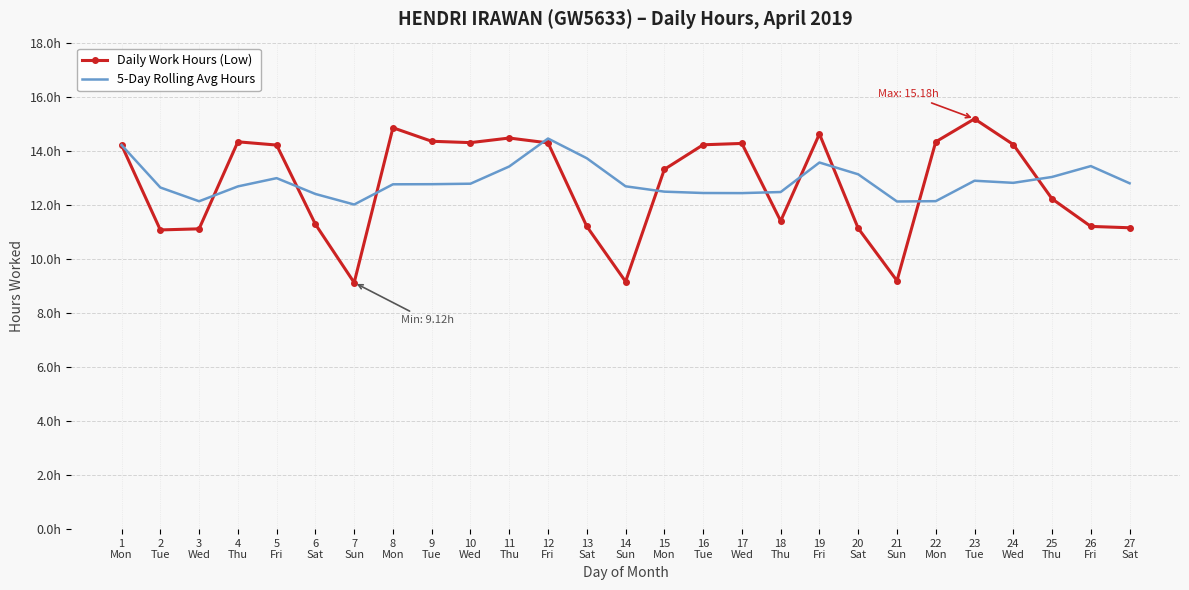

What are all the series names shown in the legend?

Daily Work Hours (Low), 5-Day Rolling Avg Hours